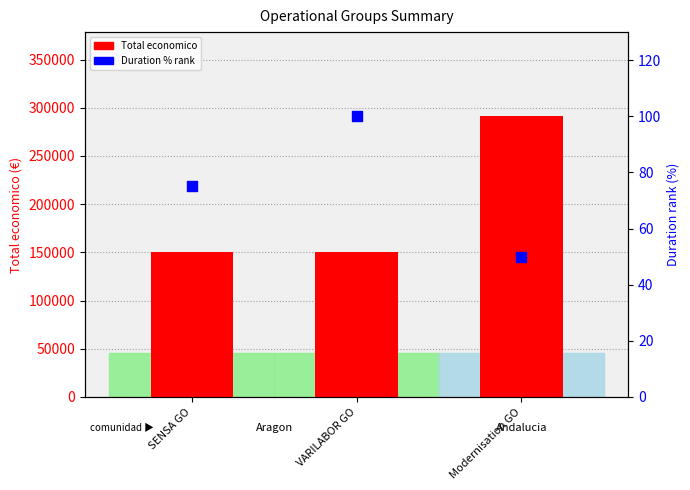

Which series has the widest spread of Y values?

Total economico